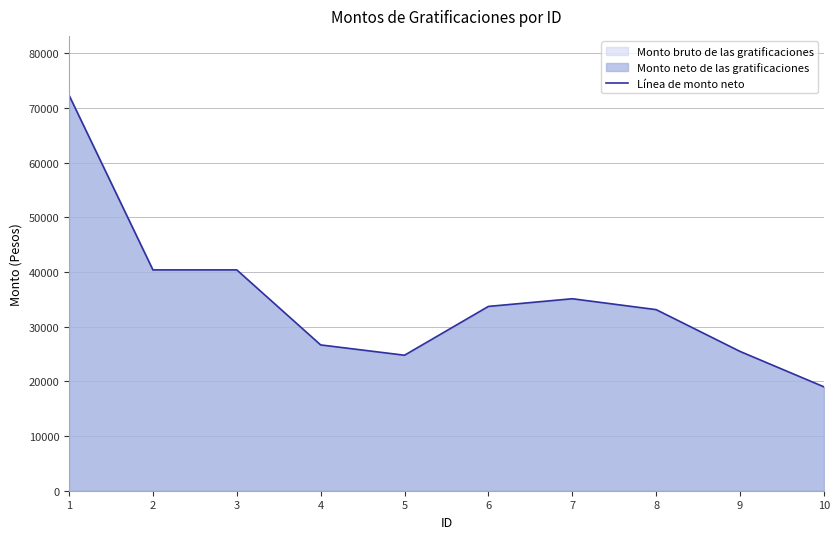

At which category does the chart reach its minimum across all series?

10